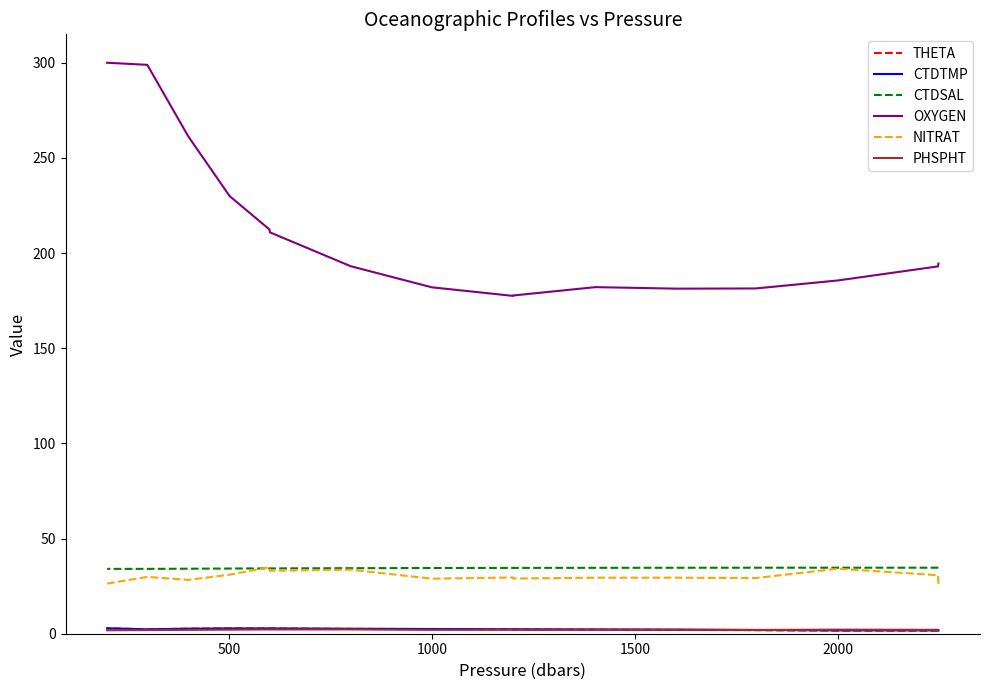

Read the CTDTMP value at 500.

1.8